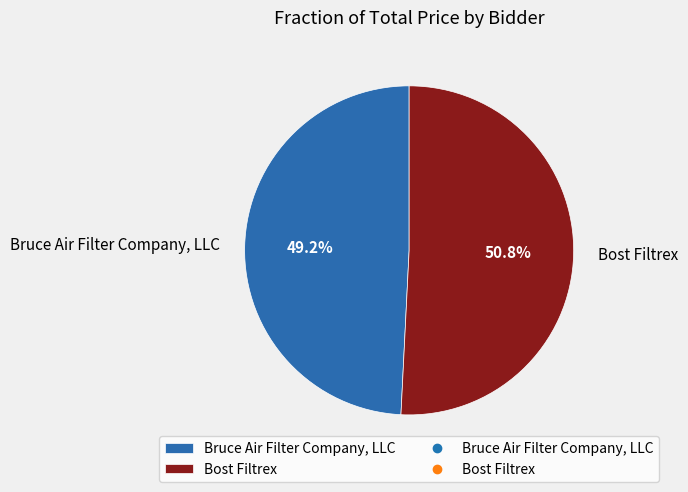

The Bruce Air Filter Company, LLC slice represents 42% of the pie. True or false?

False